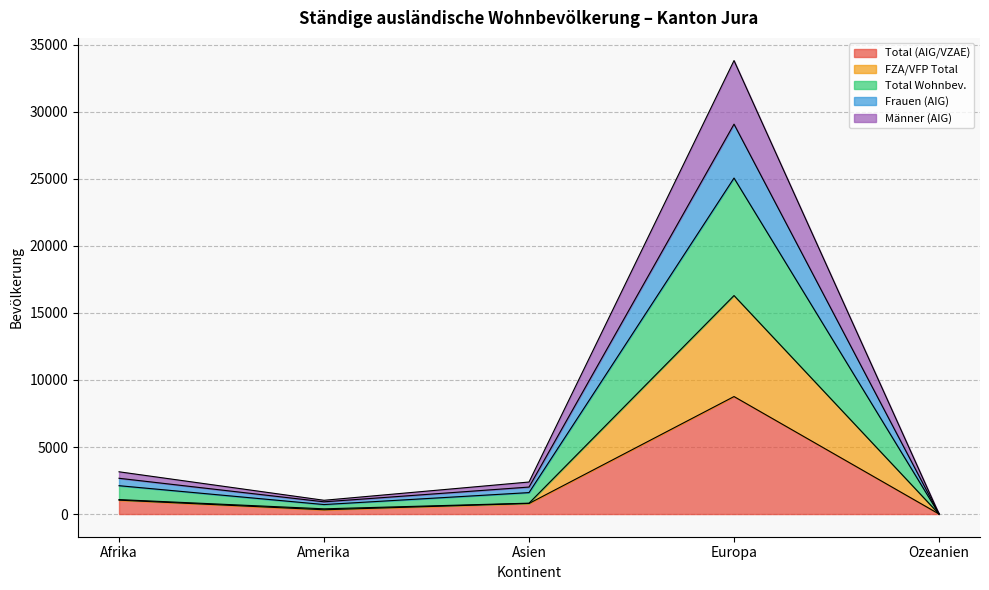

What is the maximum value shown in the chart?

33825